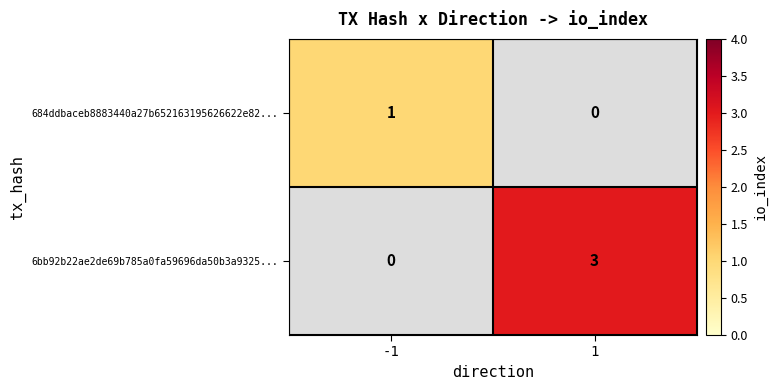

Is it true that 684ddbaceb8883440a27b652163195626622e82... equals 2 at -1?

False